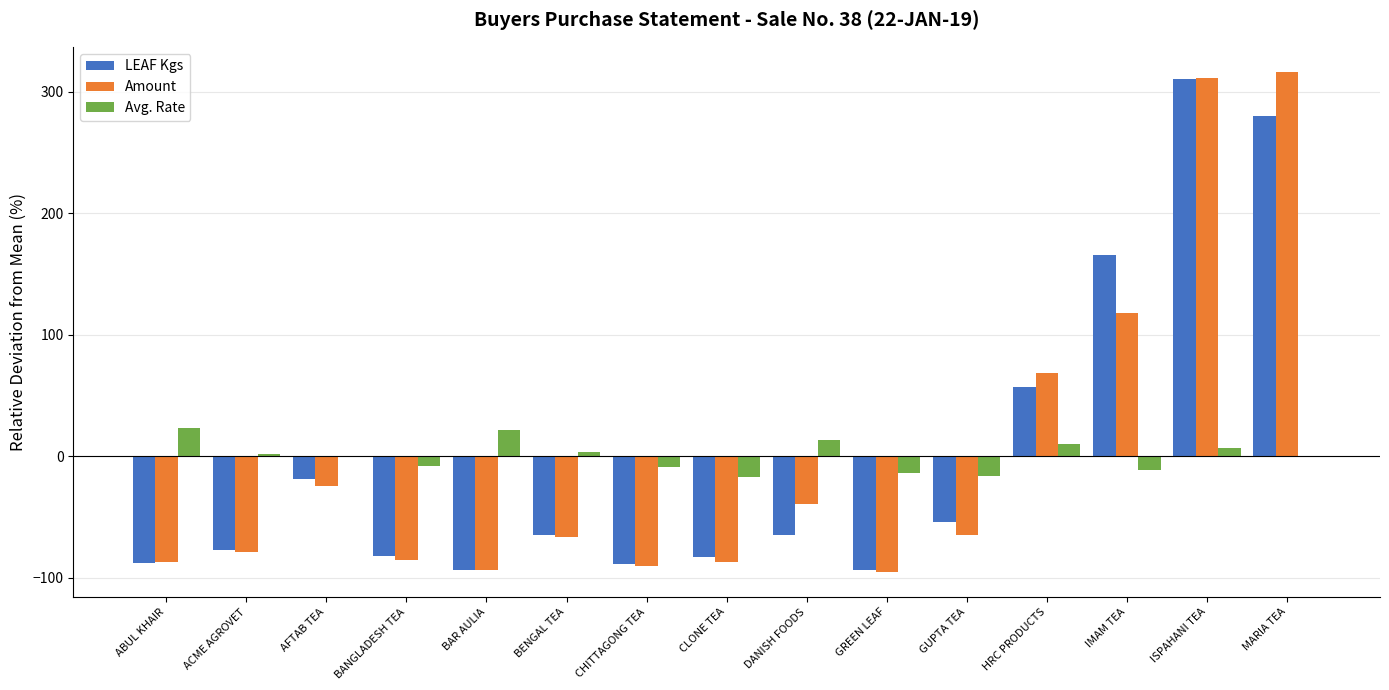

Where is Amount nearest to the value 110?

IMAM TEA